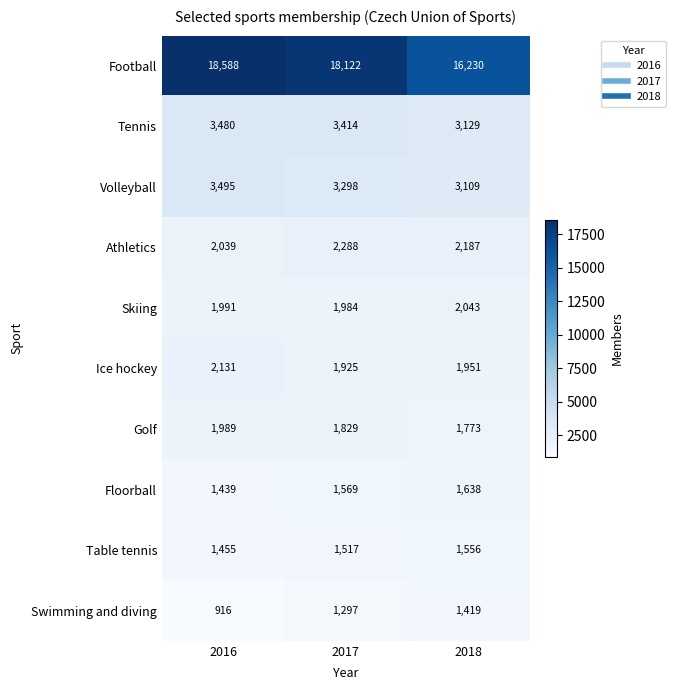

Reading left to right, what are all the values shown in this chart?

Football: 2016=18588	2017=18122	2018=16230
Tennis: 2016=3480	2017=3414	2018=3129
Volleyball: 2016=3495	2017=3298	2018=3109
Athletics: 2016=2039	2017=2288	2018=2187
Skiing: 2016=1991	2017=1984	2018=2043
Ice hockey: 2016=2131	2017=1925	2018=1951
Golf: 2016=1989	2017=1829	2018=1773
Floorball: 2016=1439	2017=1569	2018=1638
Table tennis: 2016=1455	2017=1517	2018=1556
Swimming and diving: 2016=916	2017=1297	2018=1419